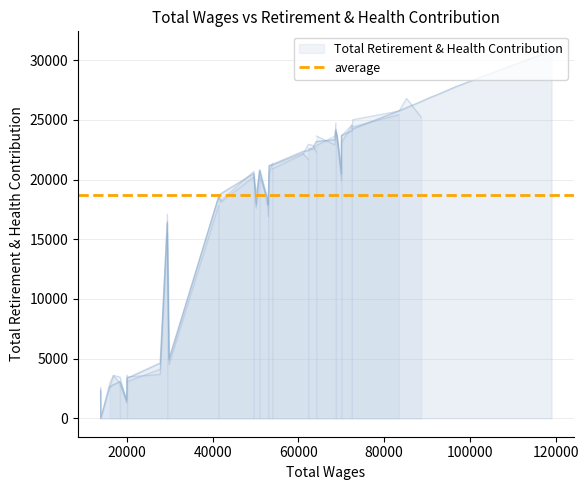

What is the greatest value displayed?

30882